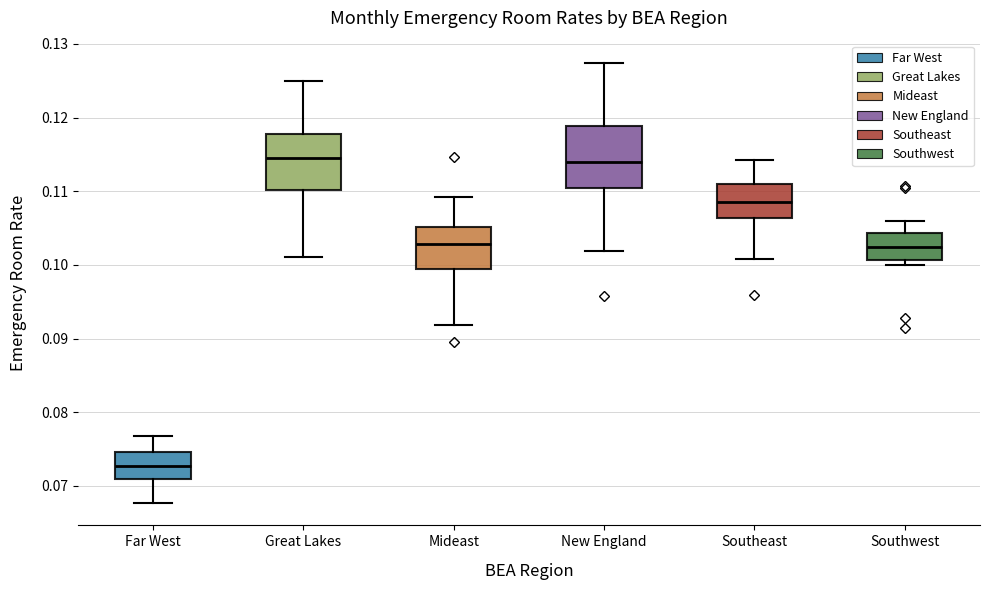

Which box's median line is the lowest?

Far West